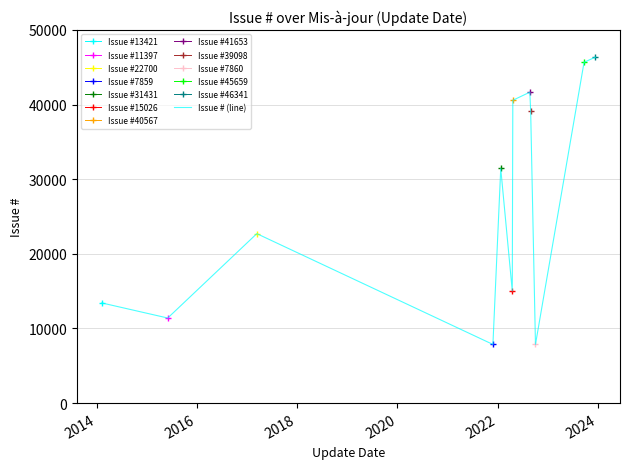

Is this an area chart (filled region under the line)?

No